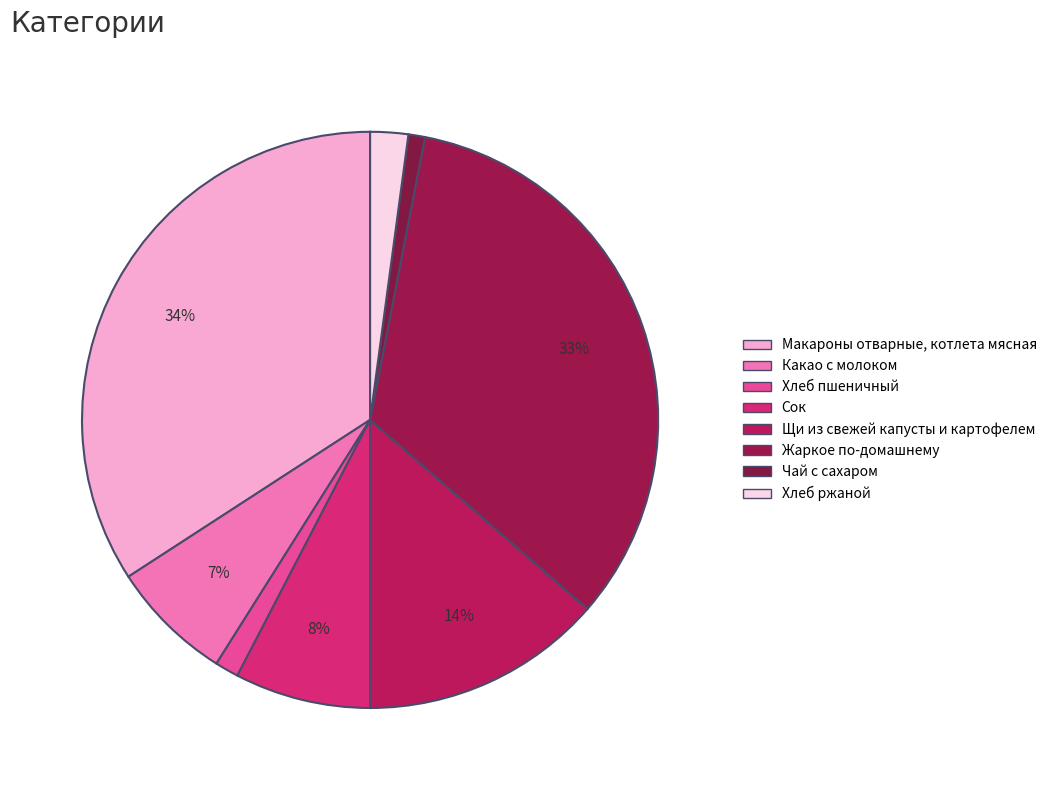

Count the number of slices in the pie.

8